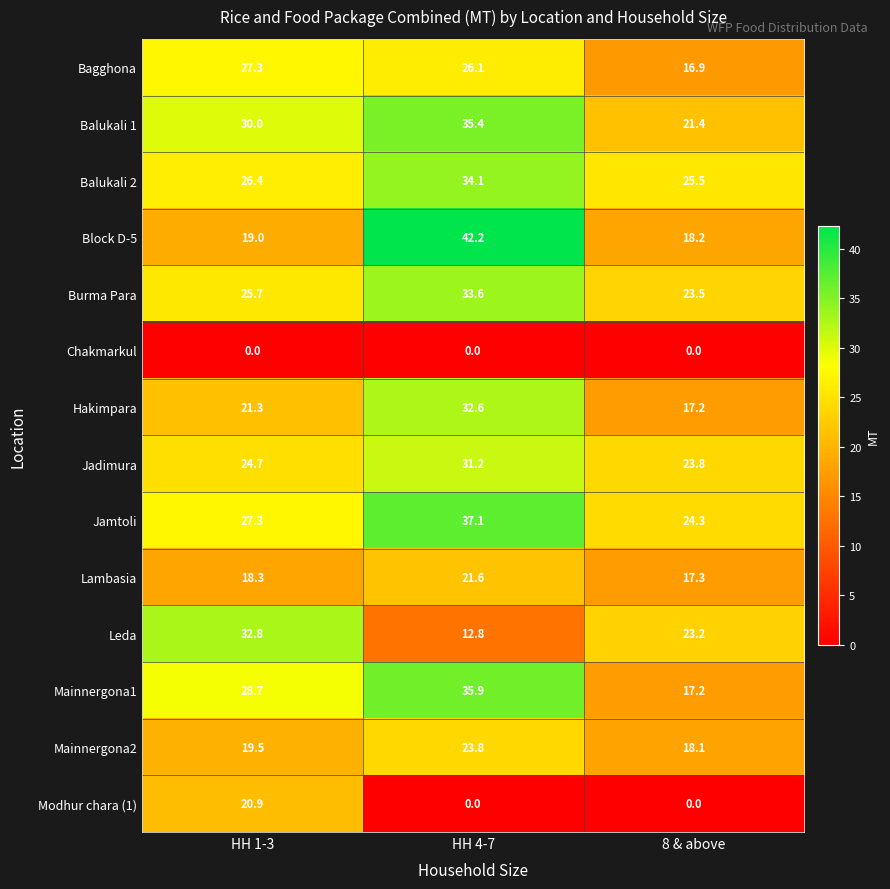

What is the sum of all Block D-5 values?

79.4